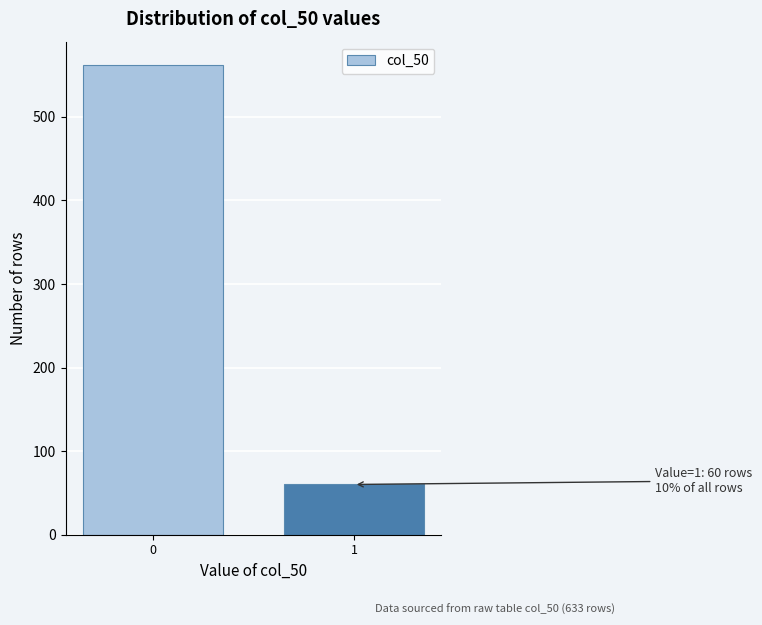

Reading left to right, extract all data points from this chart.

562	60